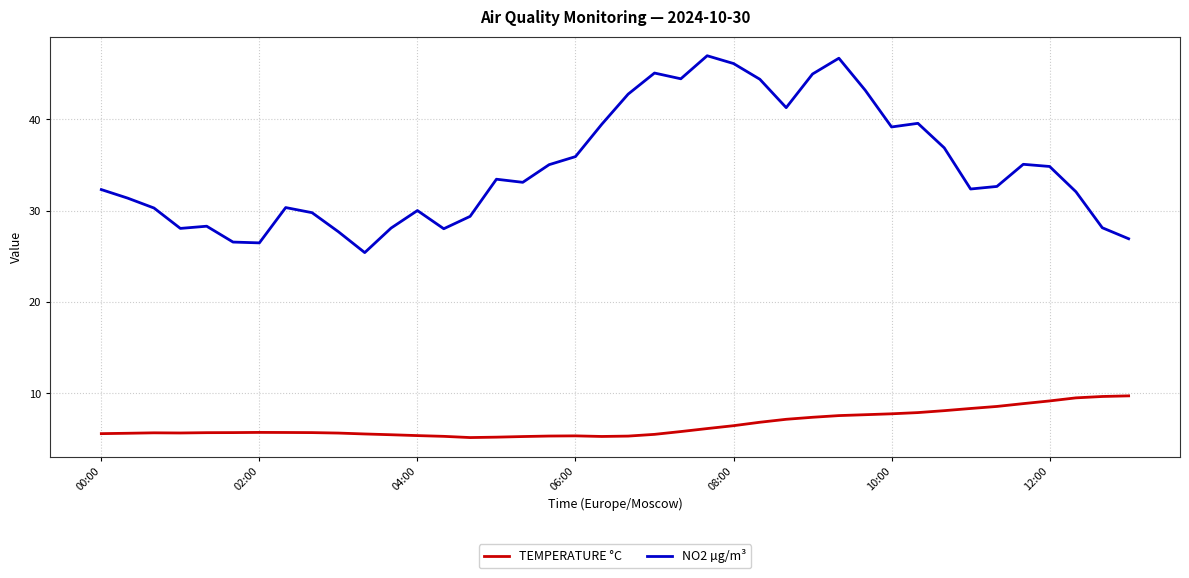

Which series has the largest range (max minus min)?

NO2 µg/m³